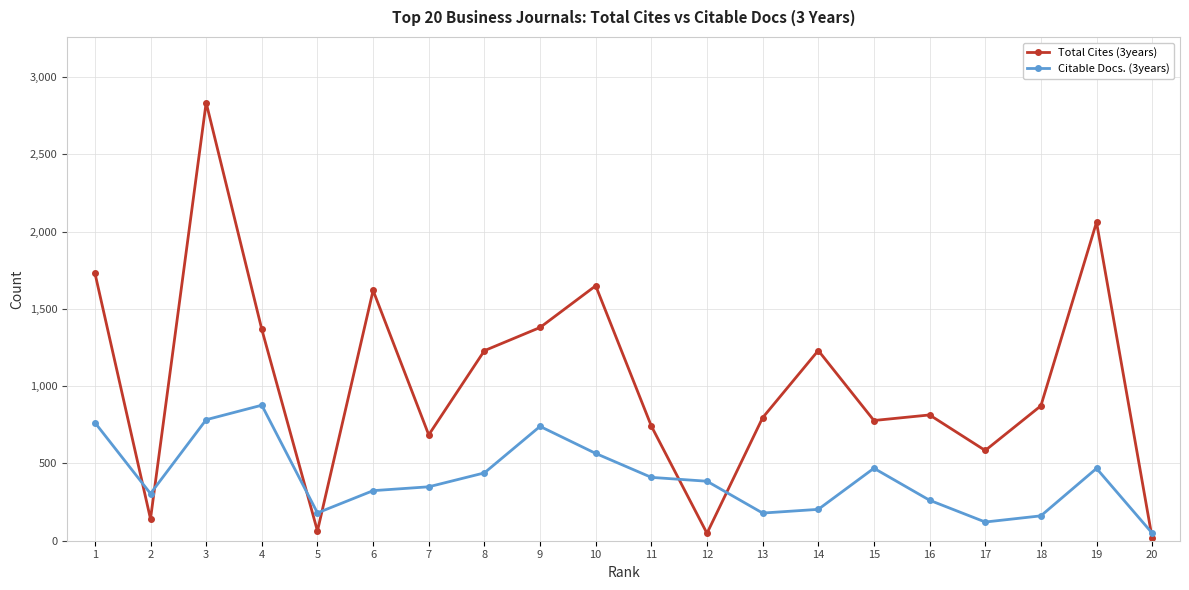

How many values in the Citable Docs. (3years) series are below 385?

10